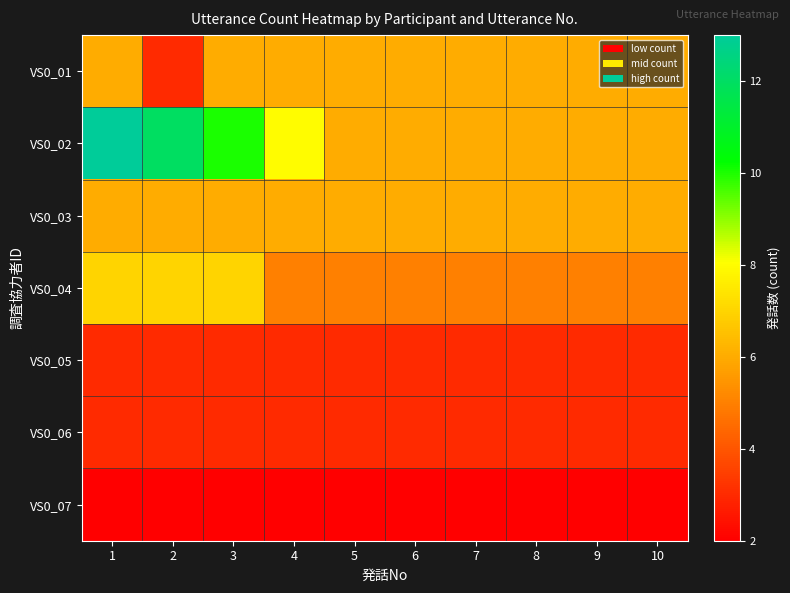

Which category has the highest value across all series?

1